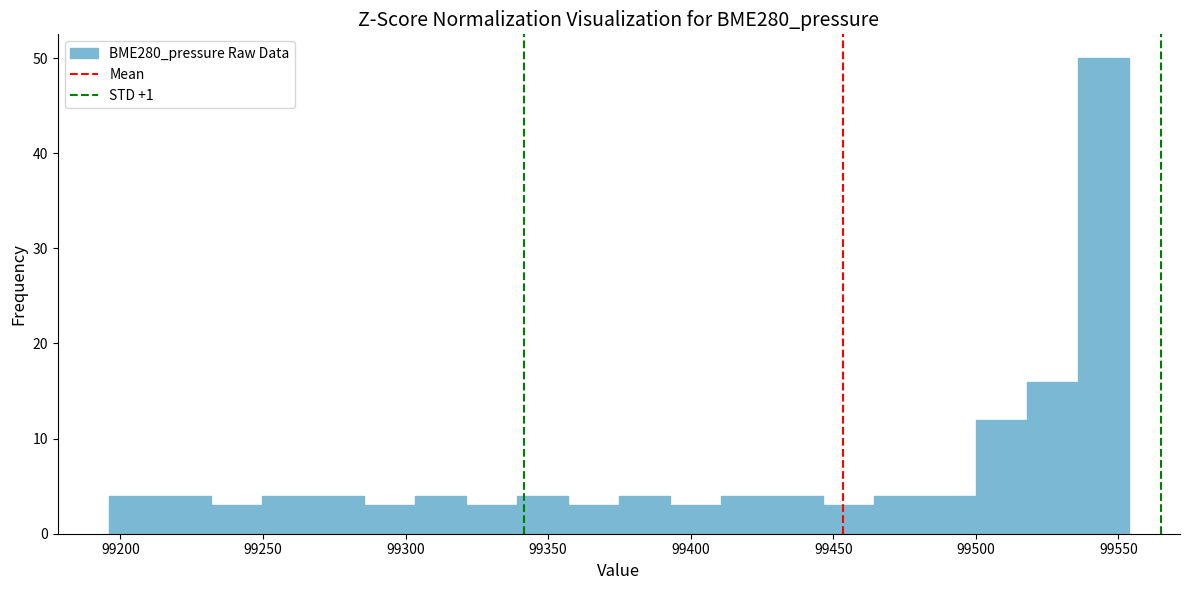

Around what value on the x-axis is the tallest bar? Give the approximate position of its centre, as read against the axis.

99545